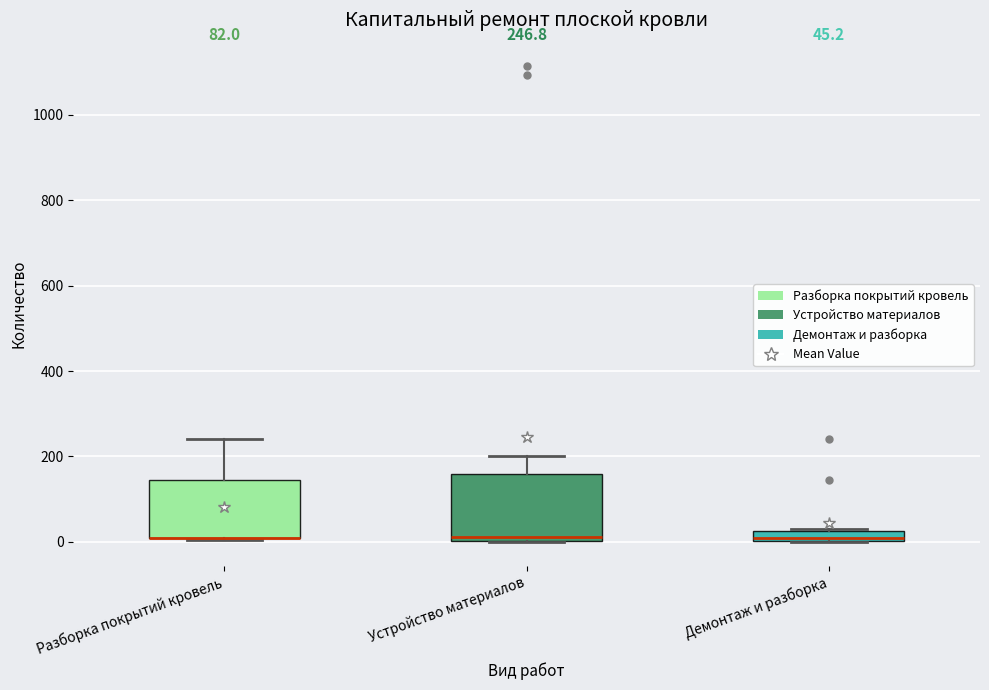

Which box is the tallest, from its lower edge to its upper edge?

Устройство материалов